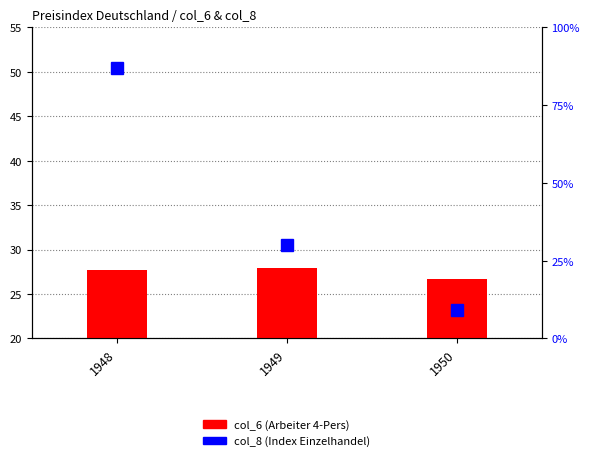

Which has a higher value, 1950 or 1949?

1949